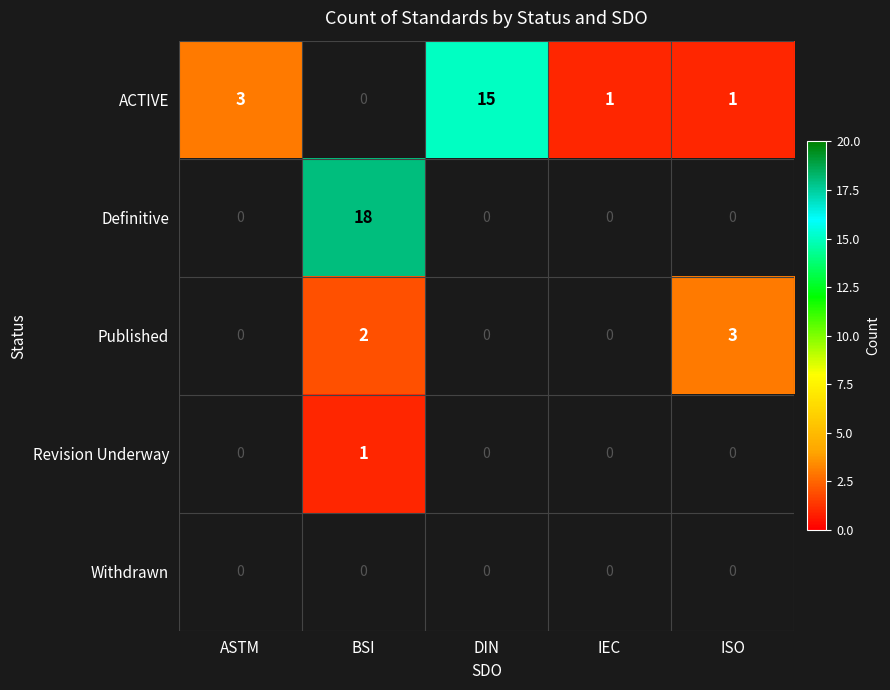

What is the sum of the ACTIVE values at IEC and ASTM?

4